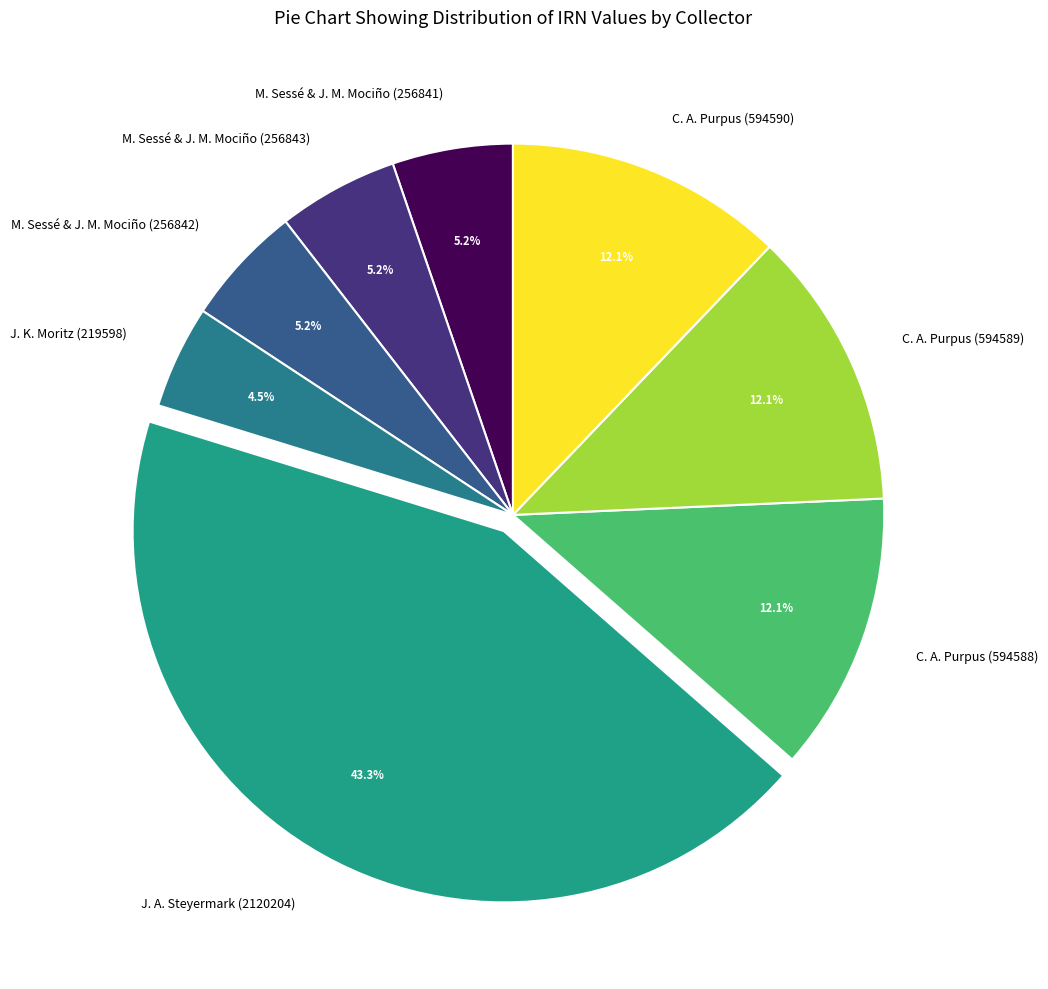

True or false: C. A. Purpus (594589) accounts for 27% of the total.

False